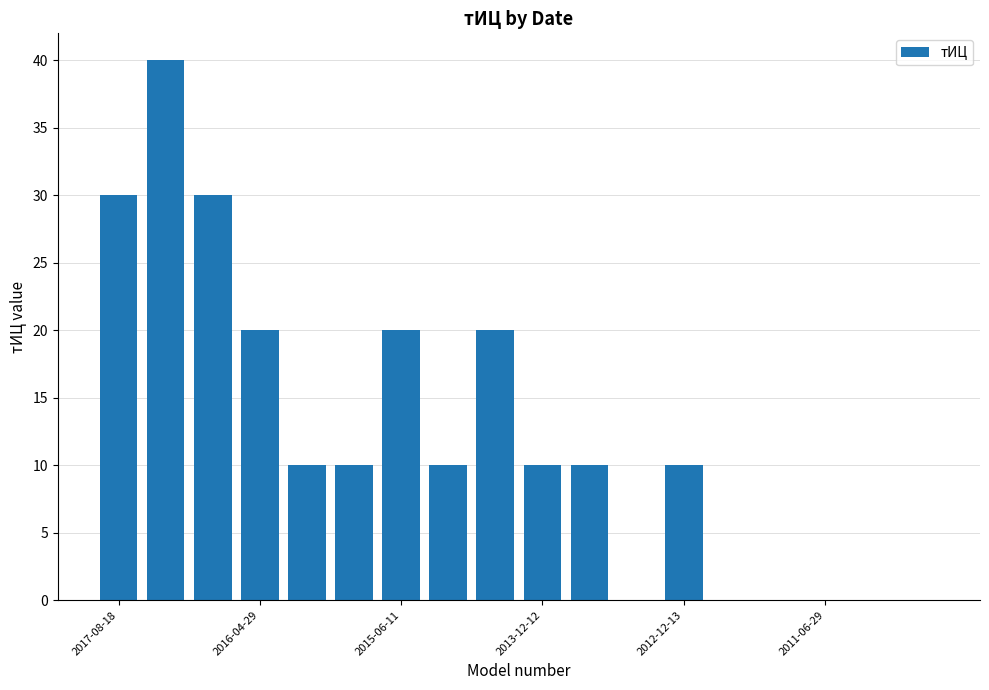

What is the average value?

12